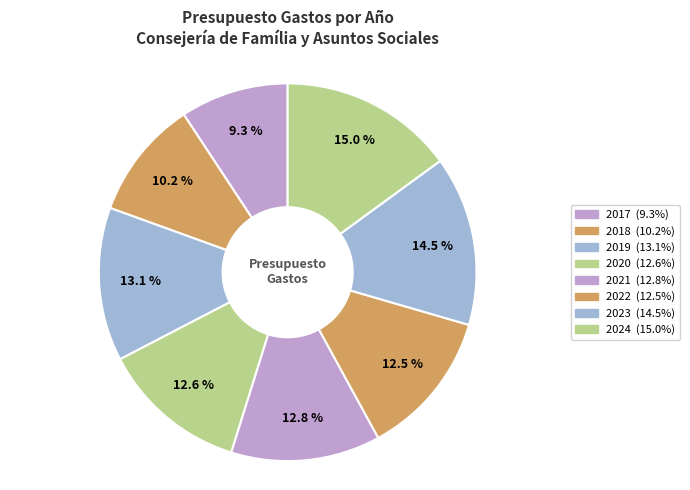

What percentage is NOT represented by 2022?

87.5%